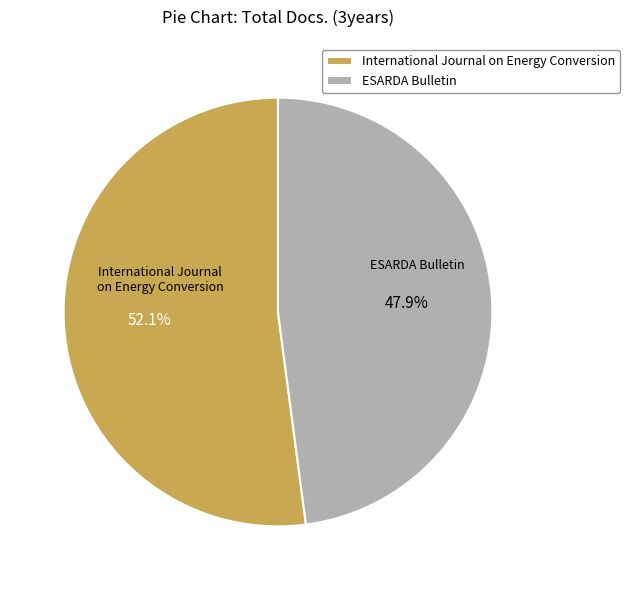

Count the number of slices in the pie.

2